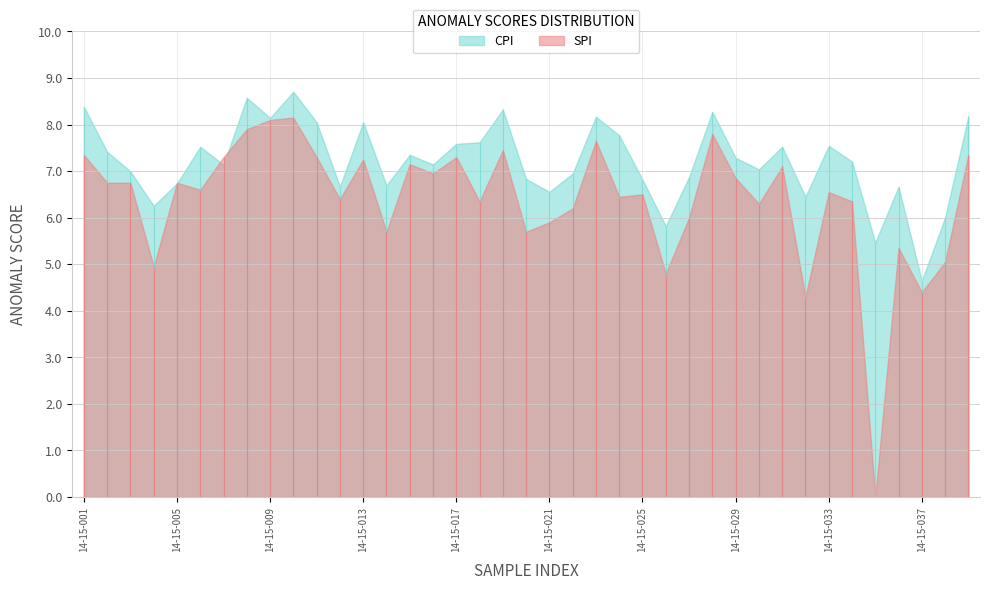

Which series has the largest total across all categories?

CPI